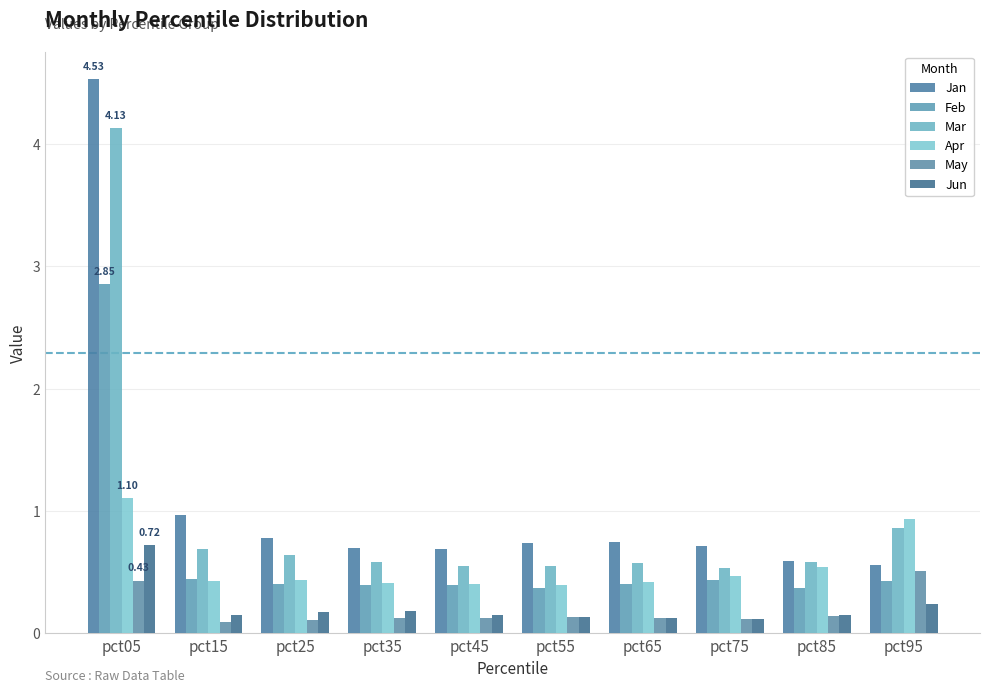

What is the spread (max minus min) of values at pct25?

0.7